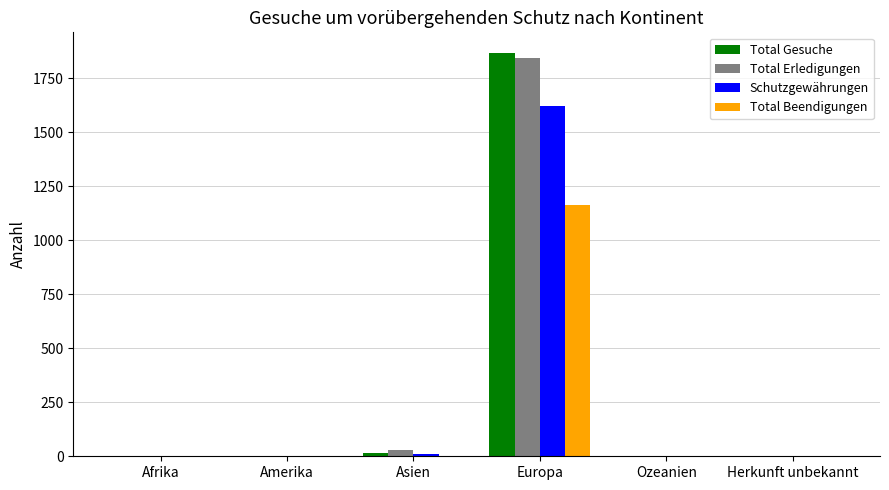

Count the number of data series in this chart.

4